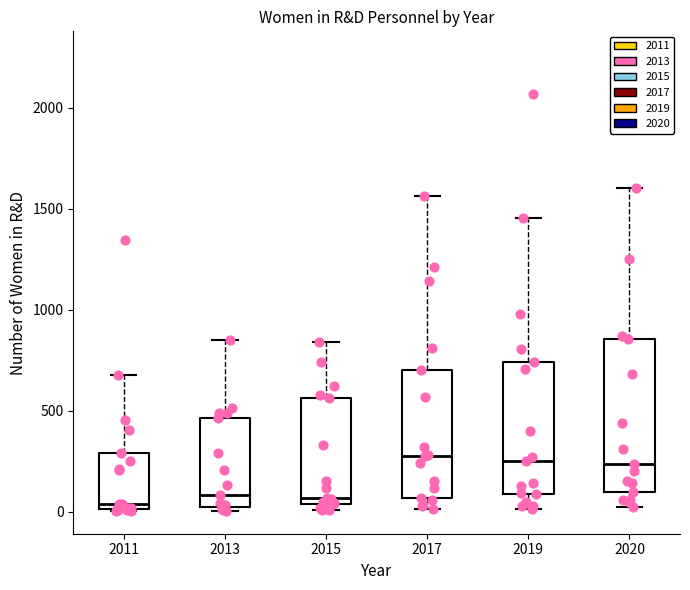

Reading left to right, read every box against the y-axis: the position of its median line, the range the box covers, and the ends of its whiskers. The values are not printed on the chart, so give them approximately, as read against the axis.

2011: median 50, box 0 to 300, whiskers 0 to 700
2013: median 100, box 0 to 450, whiskers 0 (just below the box's lower edge) to 850
2015: median 50 (just above the box's lower edge), box 50 to 550, whiskers 0 to 850
2017: median 300, box 50 to 700, whiskers 0 to 1550
2019: median 250, box 100 to 750, whiskers 0 to 1450
2020: median 250, box 100 to 850, whiskers 0 to 1600